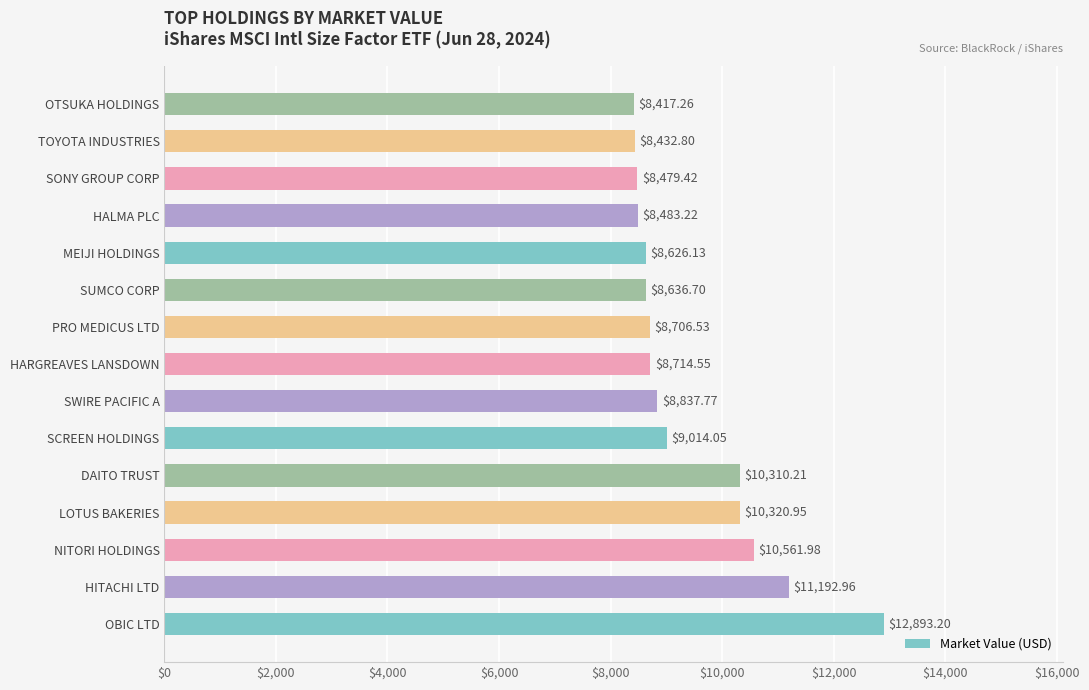

Which label corresponds to the smallest value in the chart?

OTSUKA HOLDINGS